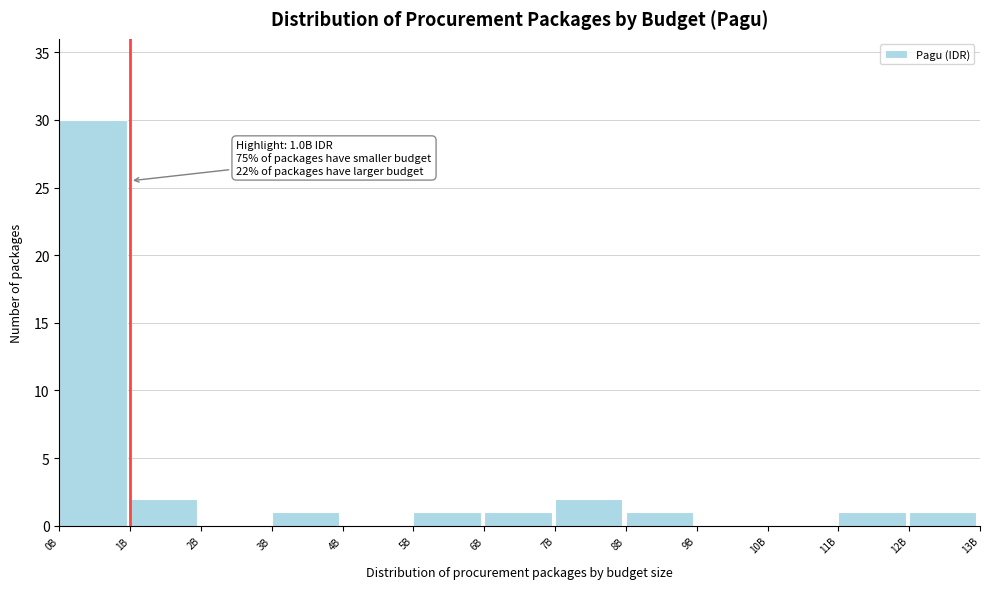

Reading right to left, extract all data points from this chart.

12B=1	11B=1	10B=0	9B=0	8B=1	7B=2	6B=1	5B=1	4B=0	3B=1	2B=0	1B=2	0B=30